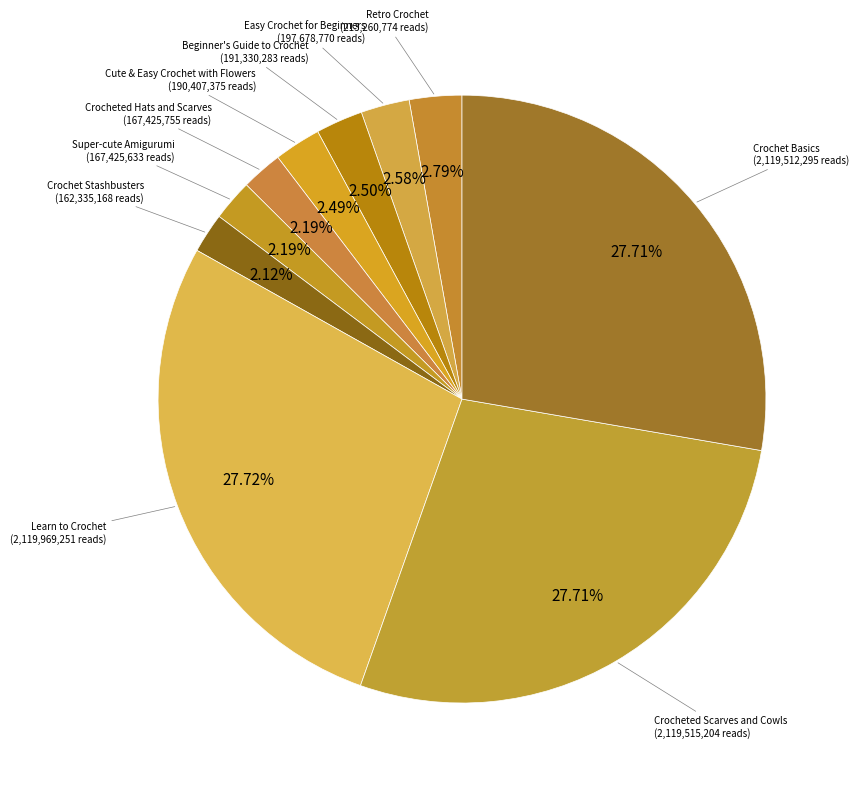

Count the number of slices in the pie.

10